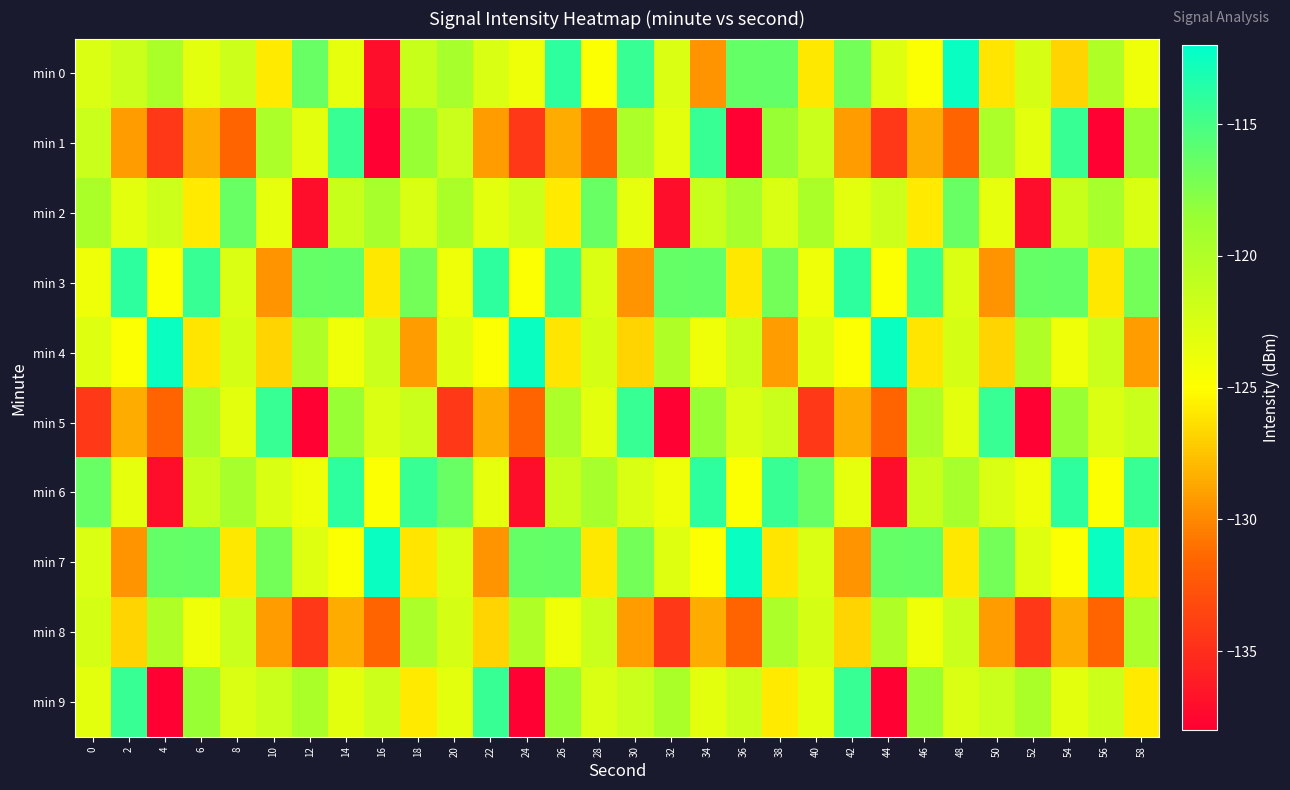

Reading right to left, extract all data points from this chart.

min 0: 58=-123.9	56=-119.9	54=-126.8	52=-122.3	50=-126.0	48=-112.5	46=-124.7	44=-122.9	42=-116.9	40=-125.9	38=-116.2	36=-116.4	34=-129.5	32=-122.7	30=-114.4	28=-124.9	26=-114.0	24=-124.0	22=-122.6	20=-119.5	18=-121.5	16=-137.1	14=-123.4	12=-116.4	10=-125.9	8=-121.8	6=-123.2	4=-119.7	2=-121.6	0=-122.7
min 1: 58=-118.5	56=-137.9	54=-114.4	52=-123.2	50=-119.8	48=-131.5	46=-128.5	44=-134.4	42=-129.1	40=-121.6	38=-118.5	36=-137.9	34=-114.4	32=-123.2	30=-119.8	28=-131.5	26=-128.5	24=-134.4	22=-129.1	20=-121.6	18=-118.5	16=-137.9	14=-114.4	12=-123.2	10=-119.8	8=-131.5	6=-128.5	4=-134.4	2=-129.1	0=-121.6
min 2: 58=-122.6	56=-119.5	54=-121.5	52=-137.1	50=-123.4	48=-116.4	46=-125.9	44=-121.8	42=-123.2	40=-119.7	38=-122.6	36=-119.5	34=-121.5	32=-137.1	30=-123.4	28=-116.4	26=-125.9	24=-121.8	22=-123.2	20=-119.7	18=-122.6	16=-119.5	14=-121.5	12=-137.1	10=-123.4	8=-116.4	6=-125.9	4=-121.8	2=-123.2	0=-119.7
min 3: 58=-116.9	56=-125.9	54=-116.2	52=-116.4	50=-129.5	48=-122.7	46=-114.4	44=-124.9	42=-114.0	40=-124.0	38=-116.9	36=-125.9	34=-116.2	32=-116.4	30=-129.5	28=-122.7	26=-114.4	24=-124.9	22=-114.0	20=-124.0	18=-116.9	16=-125.9	14=-116.2	12=-116.4	10=-129.5	8=-122.7	6=-114.4	4=-124.9	2=-114.0	0=-124.0
min 4: 58=-129.1	56=-121.6	54=-123.9	52=-119.9	50=-126.8	48=-122.3	46=-126.0	44=-112.5	42=-124.7	40=-122.9	38=-129.1	36=-121.6	34=-123.9	32=-119.9	30=-126.8	28=-122.3	26=-126.0	24=-112.5	22=-124.7	20=-122.9	18=-129.1	16=-121.6	14=-123.9	12=-119.9	10=-126.8	8=-122.3	6=-126.0	4=-112.5	2=-124.7	0=-122.9
min 5: 58=-121.6	56=-122.7	54=-118.5	52=-137.9	50=-114.4	48=-123.2	46=-119.8	44=-131.5	42=-128.5	40=-134.4	38=-121.6	36=-122.7	34=-118.5	32=-137.9	30=-114.4	28=-123.2	26=-119.8	24=-131.5	22=-128.5	20=-134.4	18=-121.6	16=-122.7	14=-118.5	12=-137.9	10=-114.4	8=-123.2	6=-119.8	4=-131.5	2=-128.5	0=-134.4
min 6: 58=-114.4	56=-124.9	54=-114.0	52=-124.0	50=-122.6	48=-119.5	46=-121.5	44=-137.1	42=-123.4	40=-116.4	38=-114.4	36=-124.9	34=-114.0	32=-124.0	30=-122.6	28=-119.5	26=-121.5	24=-137.1	22=-123.4	20=-116.4	18=-114.4	16=-124.9	14=-114.0	12=-124.0	10=-122.6	8=-119.5	6=-121.5	4=-137.1	2=-123.4	0=-116.4
min 7: 58=-126.0	56=-112.5	54=-124.7	52=-122.9	50=-116.9	48=-125.9	46=-116.2	44=-116.4	42=-129.5	40=-122.7	38=-126.0	36=-112.5	34=-124.7	32=-122.9	30=-116.9	28=-125.9	26=-116.2	24=-116.4	22=-129.5	20=-122.7	18=-126.0	16=-112.5	14=-124.7	12=-122.9	10=-116.9	8=-125.9	6=-116.2	4=-116.4	2=-129.5	0=-122.7
min 8: 58=-119.8	56=-131.5	54=-128.5	52=-134.4	50=-129.1	48=-121.6	46=-123.9	44=-119.9	42=-126.8	40=-122.3	38=-119.8	36=-131.5	34=-128.5	32=-134.4	30=-129.1	28=-121.6	26=-123.9	24=-119.9	22=-126.8	20=-122.3	18=-119.8	16=-131.5	14=-128.5	12=-134.4	10=-129.1	8=-121.6	6=-123.9	4=-119.9	2=-126.8	0=-122.3
min 9: 58=-125.9	56=-121.8	54=-123.2	52=-119.7	50=-121.6	48=-122.7	46=-118.5	44=-137.9	42=-114.4	40=-123.2	38=-125.9	36=-121.8	34=-123.2	32=-119.7	30=-121.6	28=-122.7	26=-118.5	24=-137.9	22=-114.4	20=-123.2	18=-125.9	16=-121.8	14=-123.2	12=-119.7	10=-121.6	8=-122.7	6=-118.5	4=-137.9	2=-114.4	0=-123.2